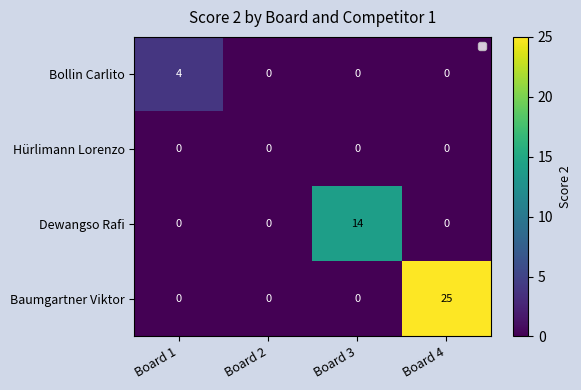

What is the greatest value displayed?

25